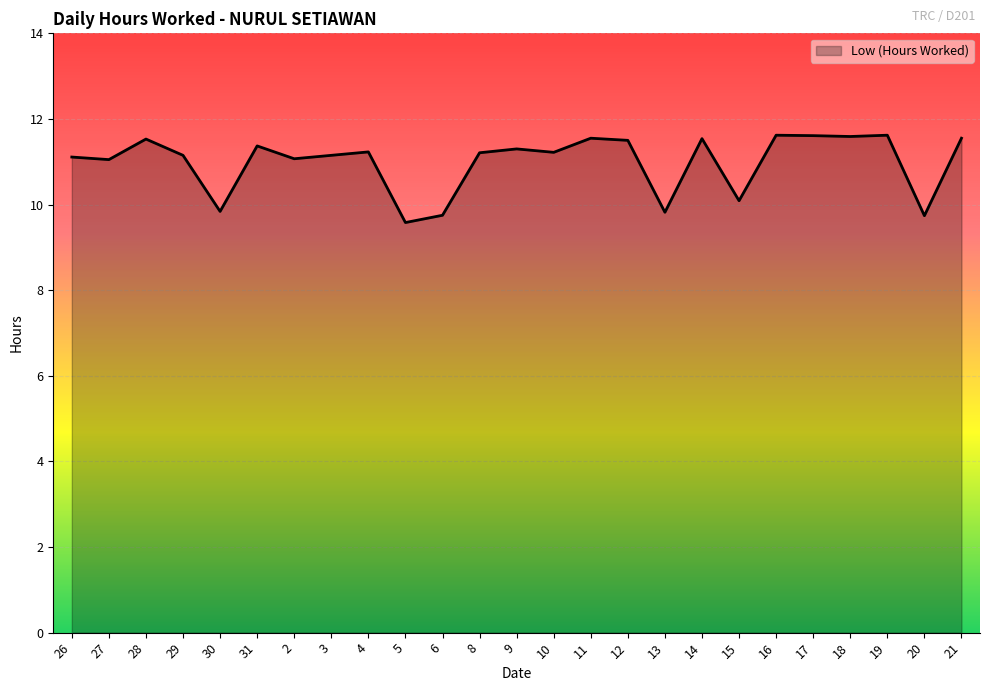

What is the approximate value at 3?

11.2